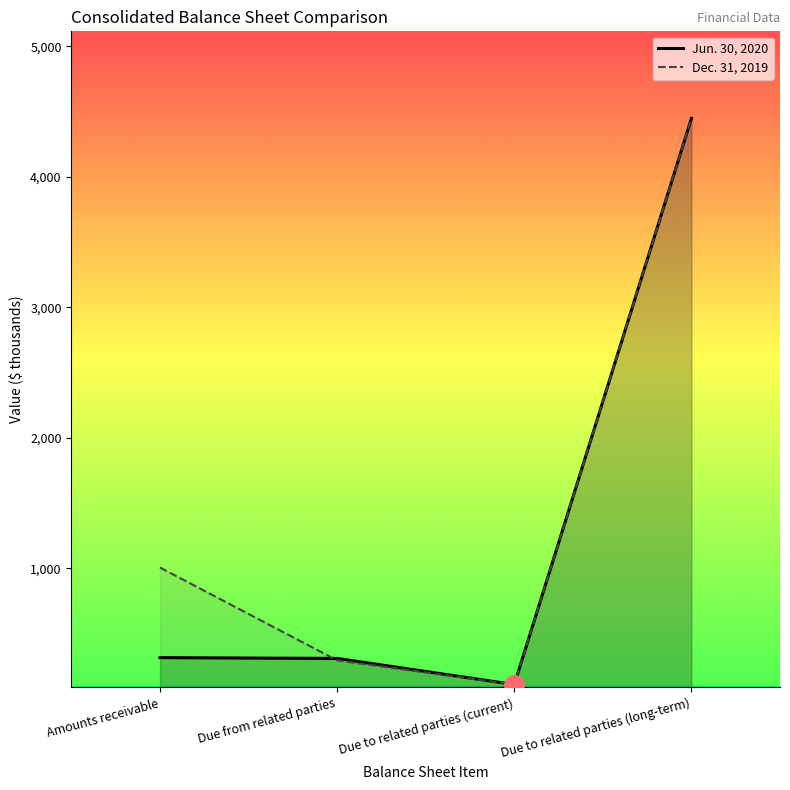

Is the value of Jun. 30, 2020 at Due to related parties (current) greater than the value of Dec. 31, 2019 at Due to related parties (long-term)?

No